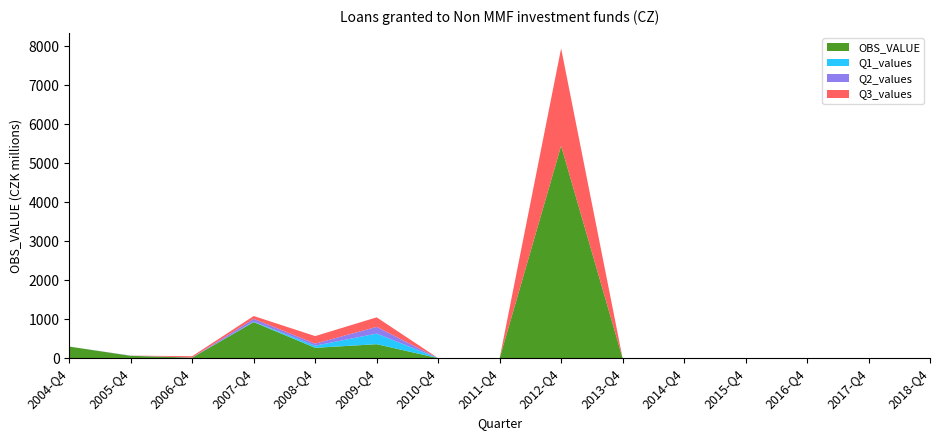

Reading left to right, list all the values displayed in this chart.

OBS_VALUE: 2004-Q4=297	2005-Q4=60	2006-Q4=13	2007-Q4=925	2008-Q4=265	2009-Q4=358	2010-Q4=0	2011-Q4=0	2012-Q4=5448	2013-Q4=0	2014-Q4=0	2015-Q4=0	2016-Q4=0	2017-Q4=0	2018-Q4=0
Q1_values: 2004-Q4=0	2005-Q4=0	2006-Q4=0	2007-Q4=11	2008-Q4=55	2009-Q4=272	2010-Q4=0	2011-Q4=0	2012-Q4=0	2013-Q4=0	2014-Q4=0	2015-Q4=0	2016-Q4=0	2017-Q4=0	2018-Q4=0
Q2_values: 2004-Q4=0	2005-Q4=5	2006-Q4=4	2007-Q4=72	2008-Q4=53	2009-Q4=173	2010-Q4=0	2011-Q4=0	2012-Q4=0	2013-Q4=0	2014-Q4=0	2015-Q4=0	2016-Q4=0	2017-Q4=0	2018-Q4=0
Q3_values: 2004-Q4=0	2005-Q4=0	2006-Q4=33	2007-Q4=73	2008-Q4=193	2009-Q4=244	2010-Q4=0	2011-Q4=0	2012-Q4=2500	2013-Q4=0	2014-Q4=0	2015-Q4=0	2016-Q4=0	2017-Q4=0	2018-Q4=0